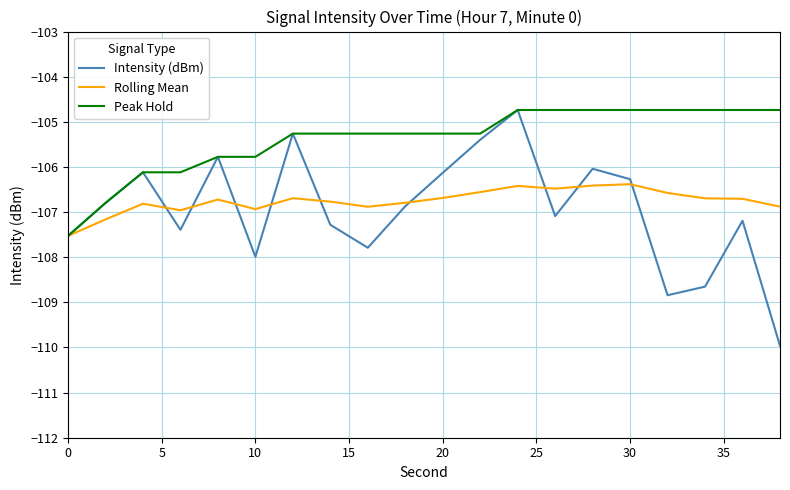

What is the highest value of the Rolling Mean series?

-106.4